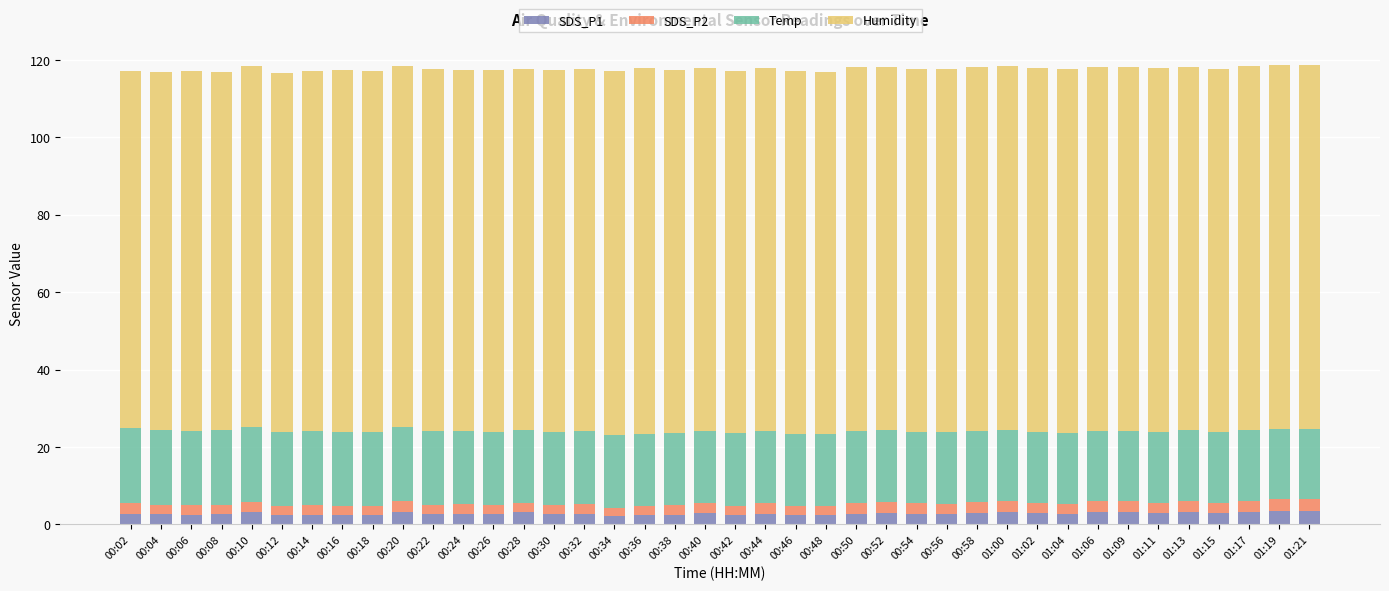

What is the value of the SDS_P1 bar at the 27th from the left?

2.8